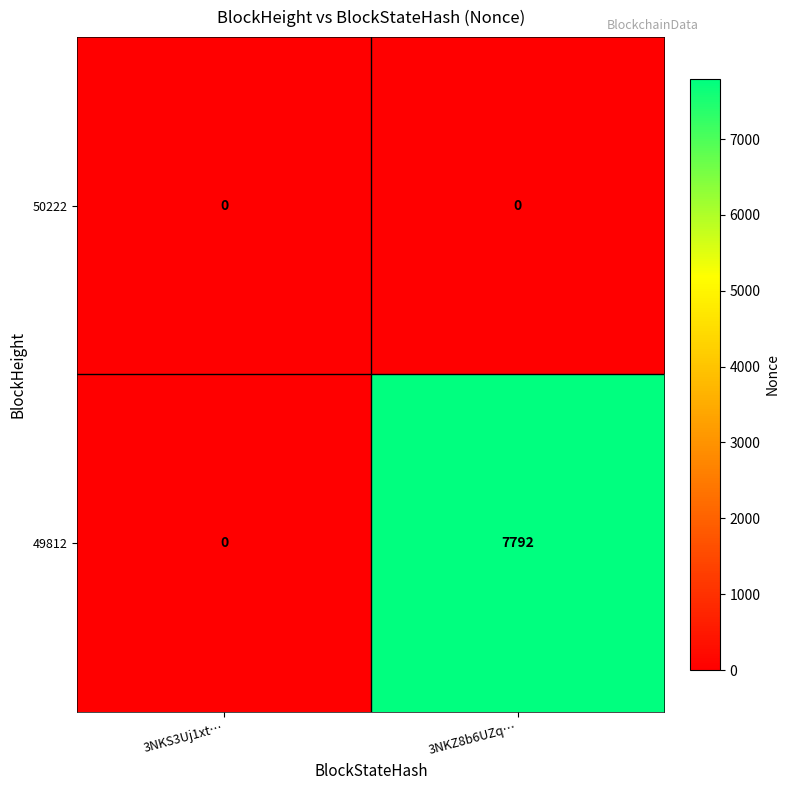

Reading right to left, transcribe all the data shown in this chart.

50222: 0	0
49812: 7792	0